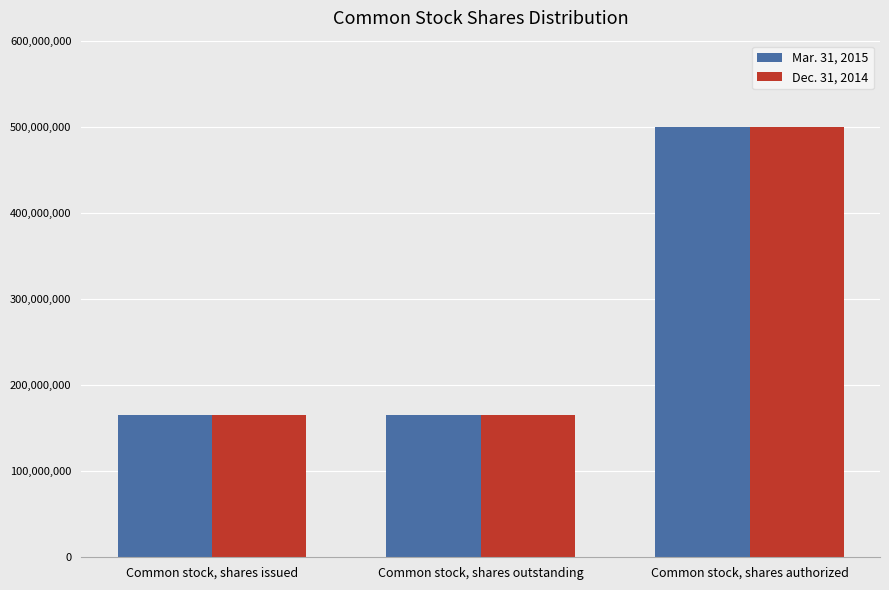

What is the value of the Mar. 31, 2015 bar at the 2nd from the left?

165186144